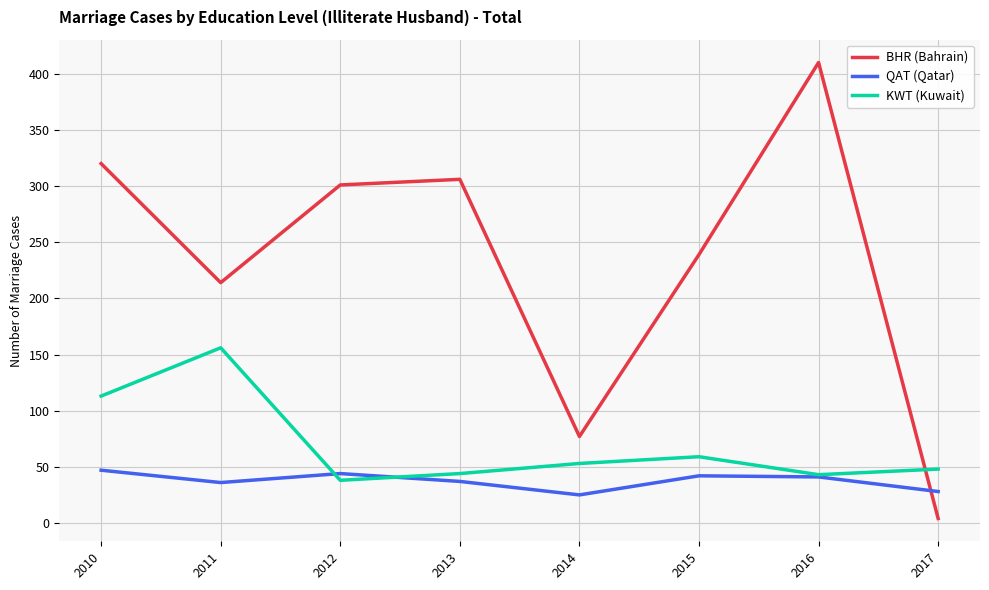

True or false: BHR (Bahrain) has more than 1 points higher than both neighbors.

True